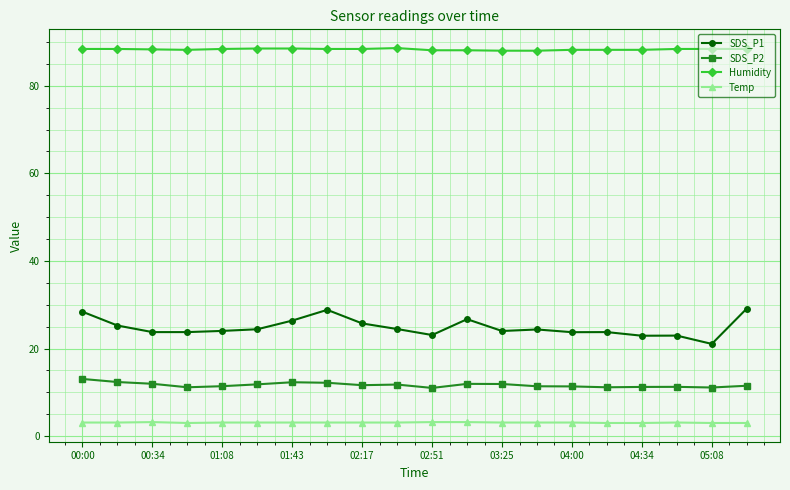

What is the value of the SDS_P2 point at the 9th from the left?

11.6